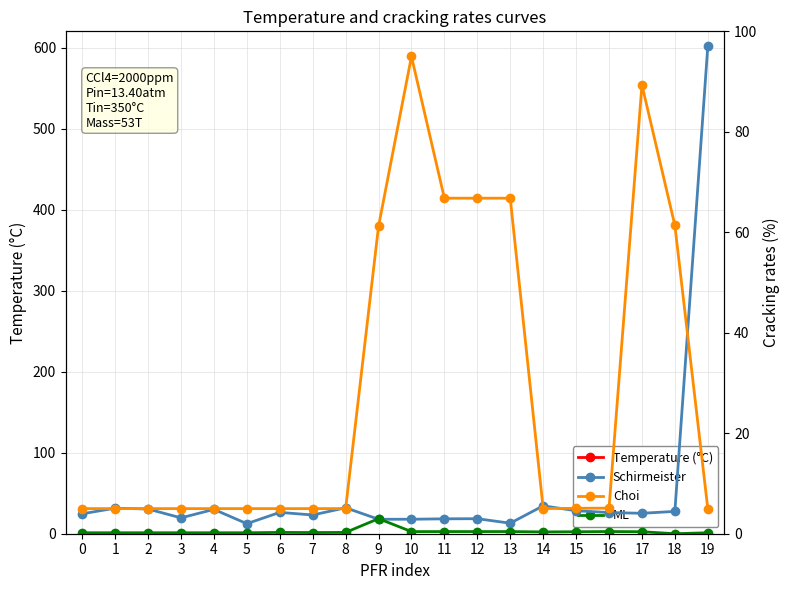

What is the total value across all series at 18?

1005.8